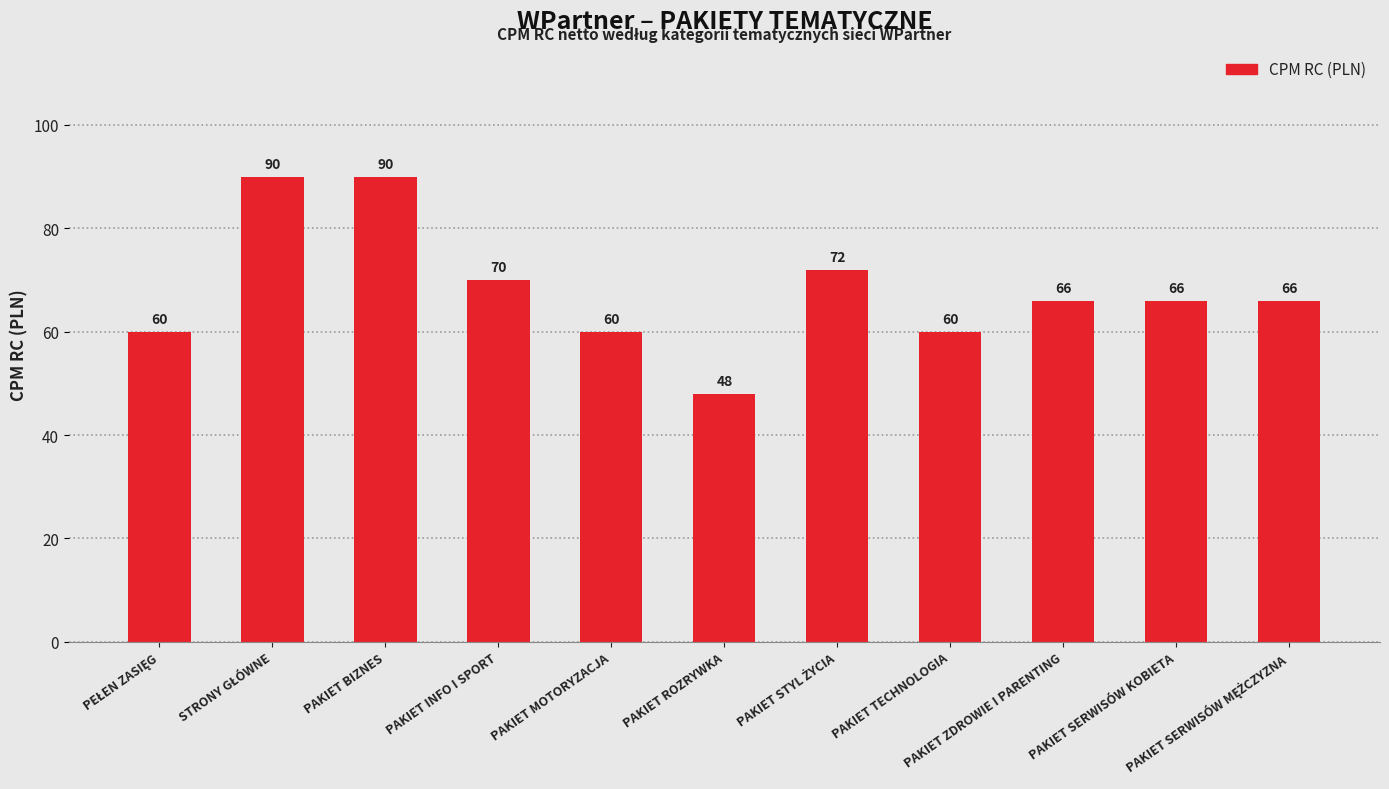

What is the value of the 1st bar from the left?

60